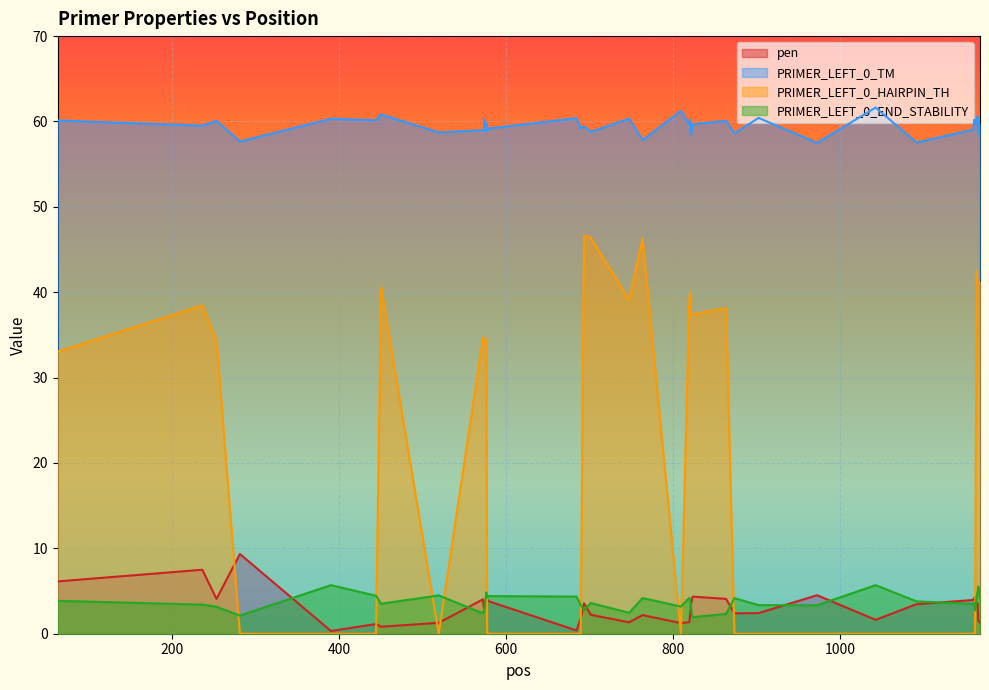

Which series has the largest total across all categories?

PRIMER_LEFT_0_TM